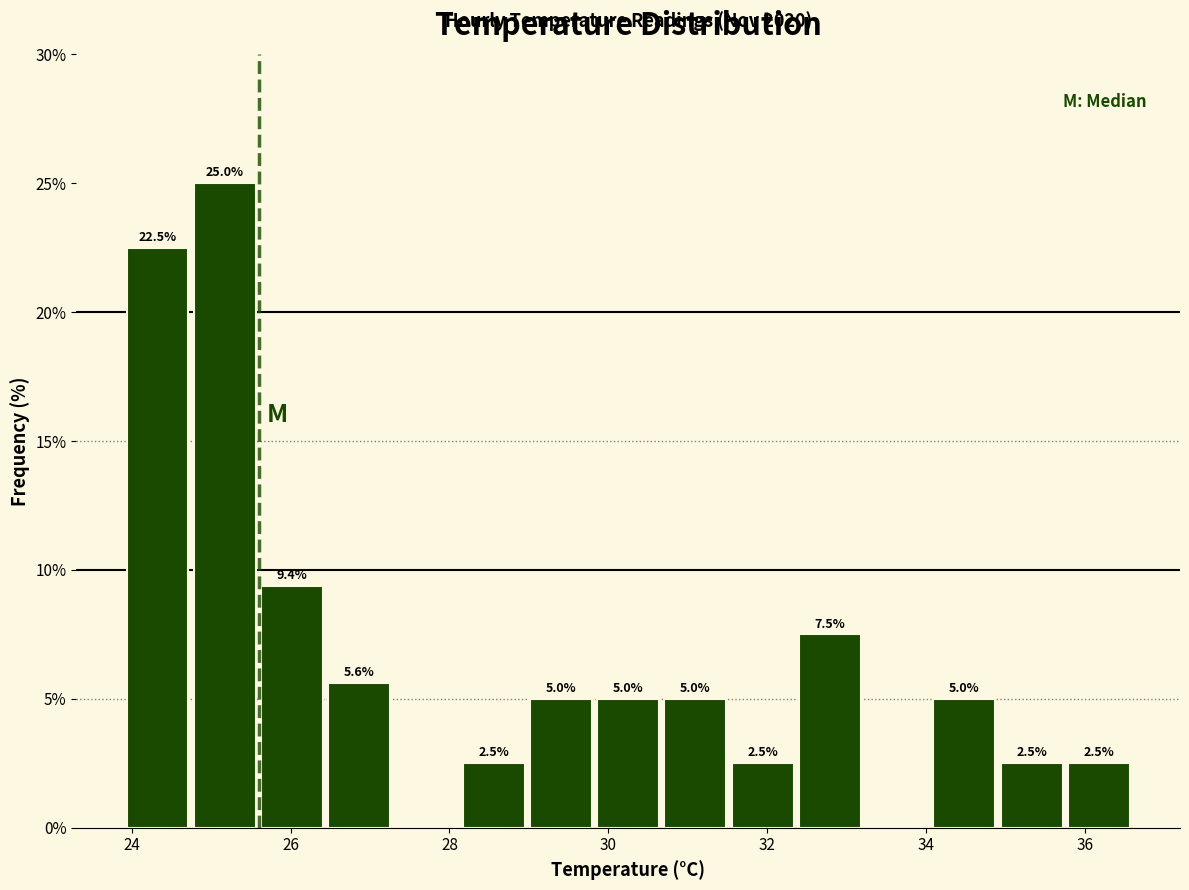

Which range on the x-axis has the tallest bar?

24.8 to 25.6